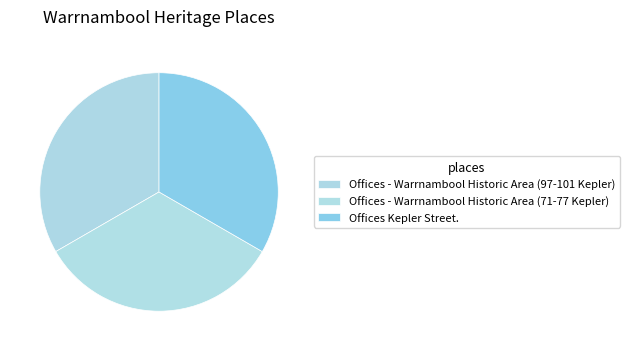

Is there any slice that represents more than half of the pie?

No